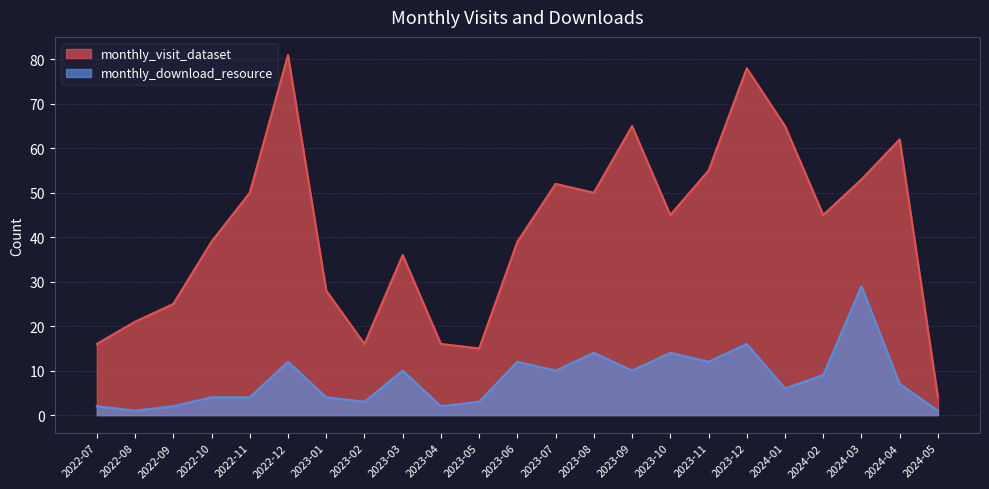

How many interior local valleys does the monthly_download_resource series have?

7